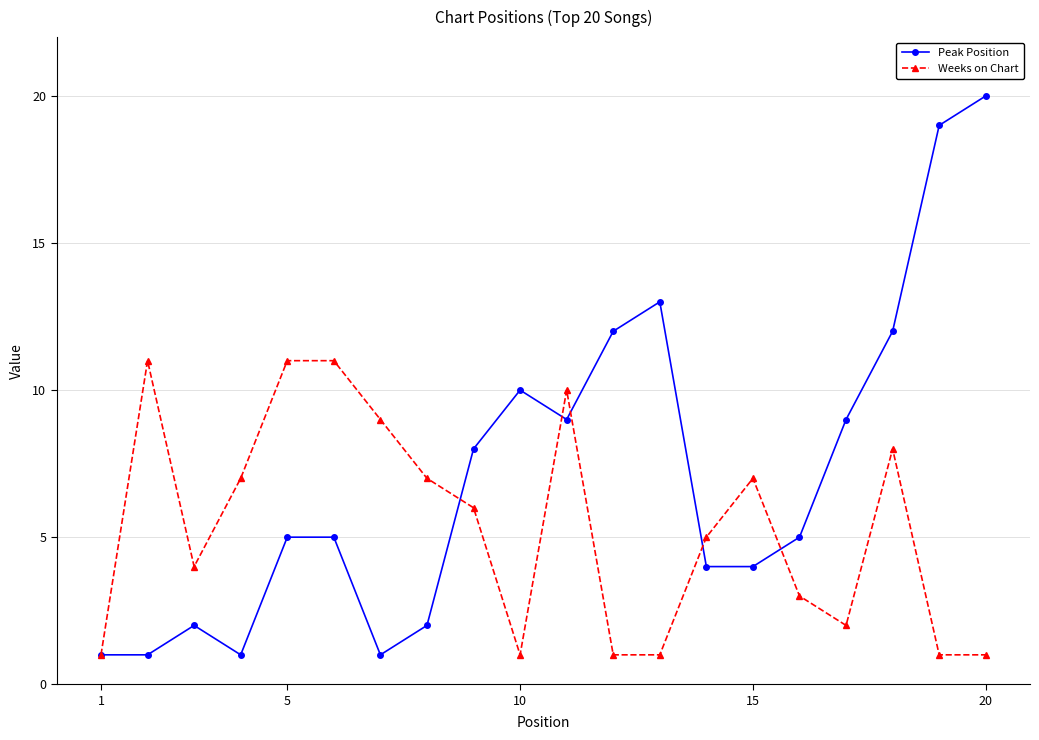

List the series in order of their overall mean, lowest first.

Weeks on Chart, Peak Position